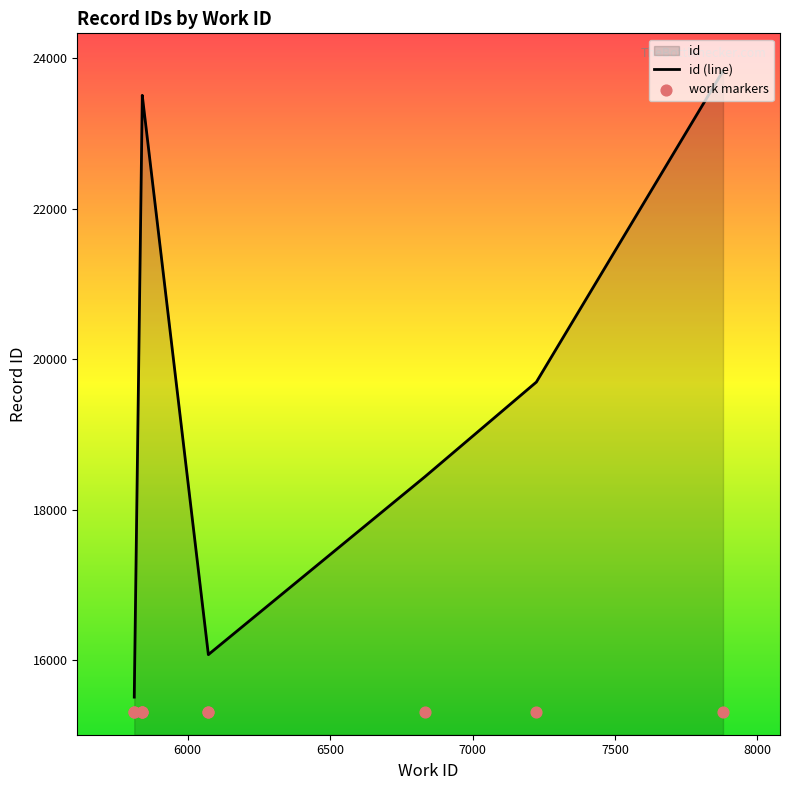

Which series contains the lowest Y value?

work markers